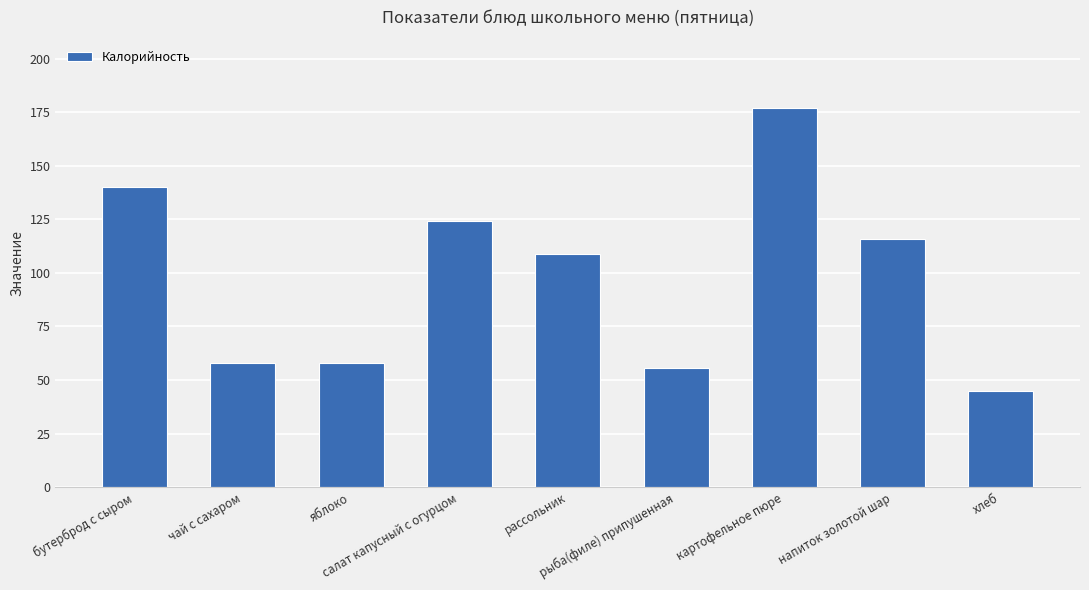

How many bars are there in total?

9